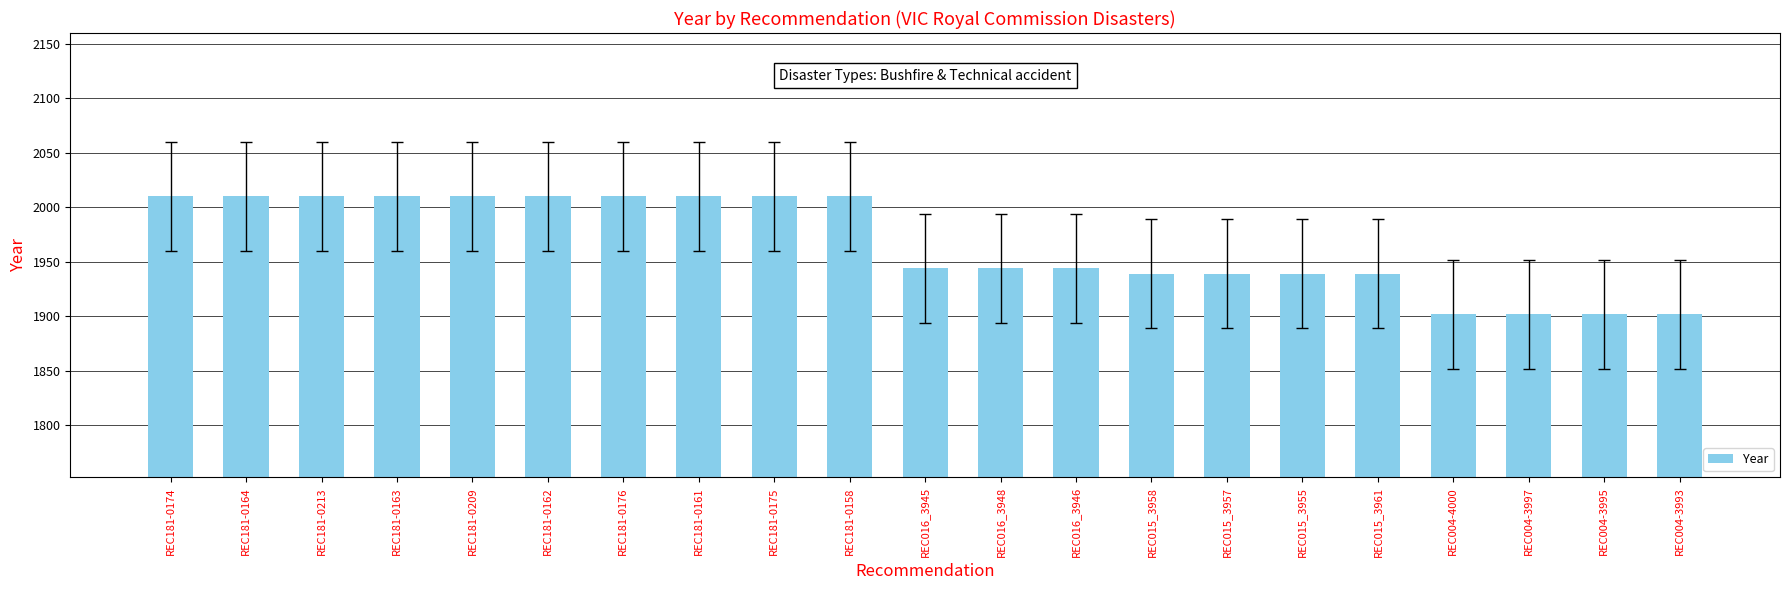

Approximately how many times larger is the value at REC181-0161 compared to REC015_3957?

1.0